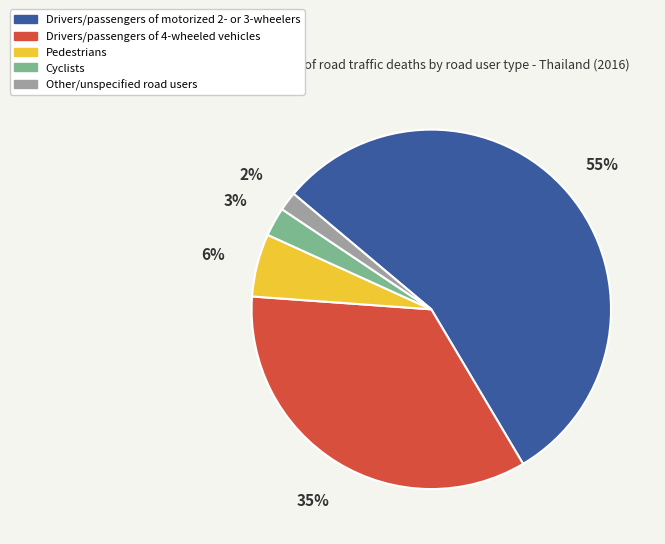

Which category accounts for the majority?

Drivers/passengers of motorized 2- or 3-wheelers